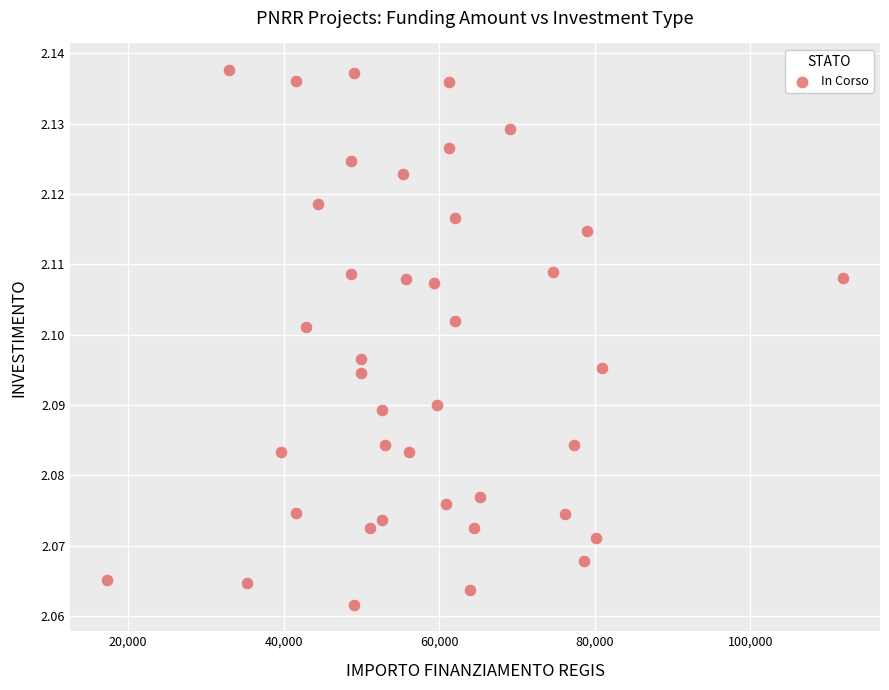

What is the range of X values (max minus min)?

94665.7